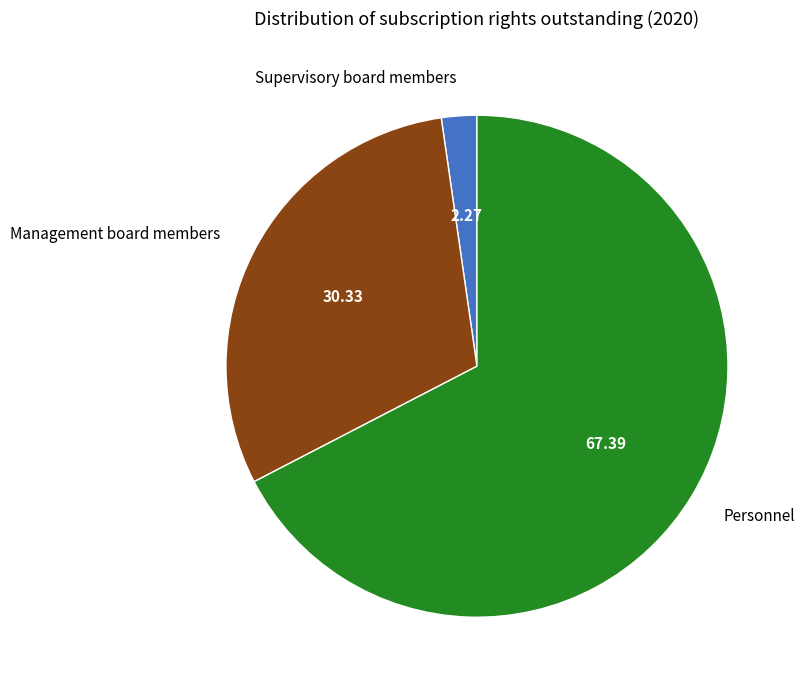

Which category has the smallest portion of the pie?

Supervisory board members